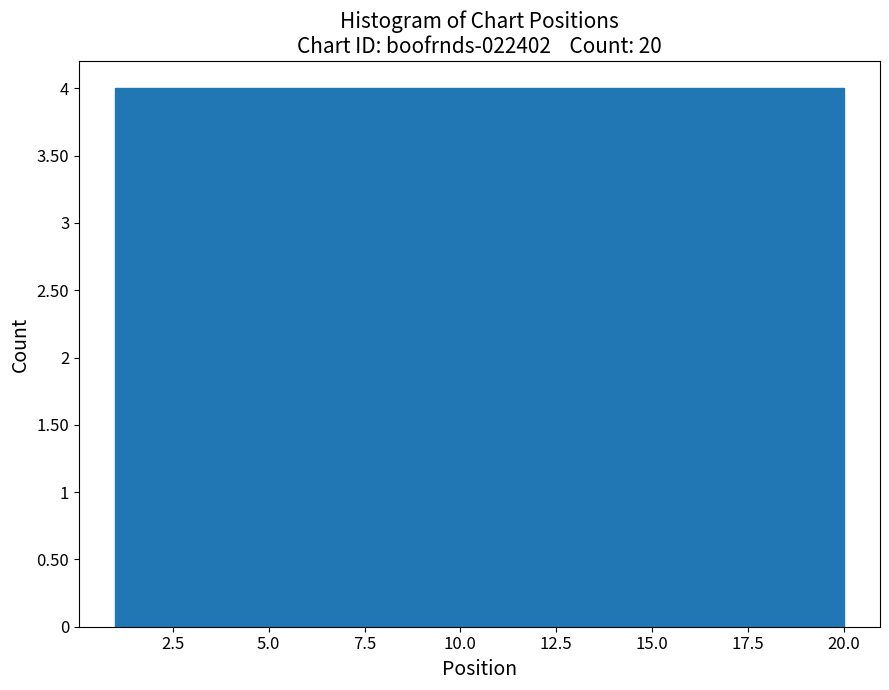

Reading left to right, transcribe this chart: for each bar, give the range it covers on the x-axis and its height. Neither the bar edges nor the heights are printed on the chart, so give them approximately, as read against the axes.

1.0 to 4.8: 4
4.8 to 8.6: 4
8.6 to 12.4: 4
12.4 to 16.2: 4
16.2 to 20.0: 4